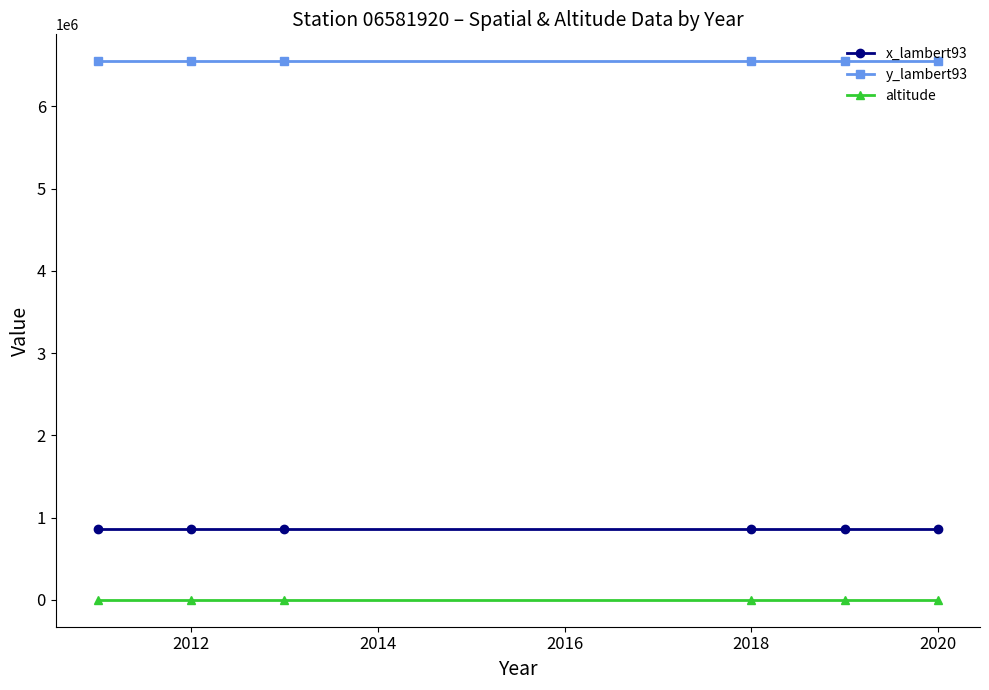

Rank the series by their maximum value, from lowest to highest.

altitude, x_lambert93, y_lambert93